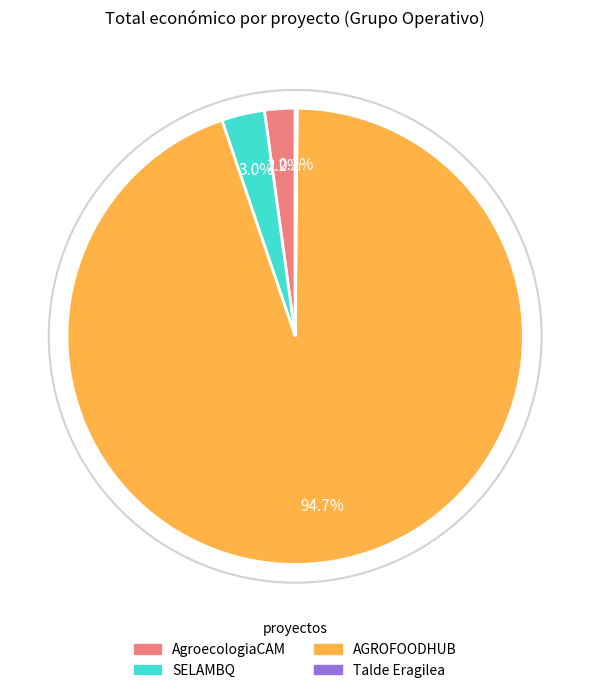

To the nearest percent, what portion does AgroecologiaCAM represent?

2%